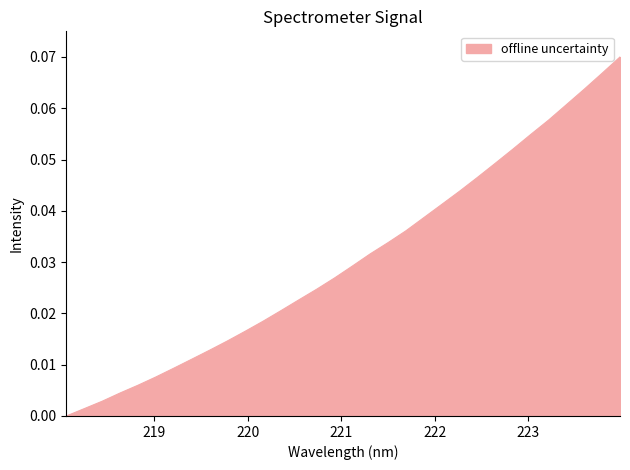

Reading left to right, extract all data points from this chart.

218.0596=0.0	218.2508=0.0	218.442=0.0	218.6332=0.0	218.8244=0.0	219.0156=0.0	219.2067=0.0	219.3979=0.0	219.589=0.0	219.7801=0.0	219.9712=0.0	220.1623=0.0	220.3533=0.0	220.5444=0.0	220.7354=0.0	220.9264=0.0	221.1174=0.0	221.3083=0.0	221.4993=0.0	221.6902=0.0	221.8812=0.0	222.0721=0.0	222.263=0.0	222.4538=0.0	222.6447=0.0	222.8355=0.1	223.0264=0.1	223.2172=0.1	223.408=0.1	223.5987=0.1	223.7895=0.1	223.9802=0.1